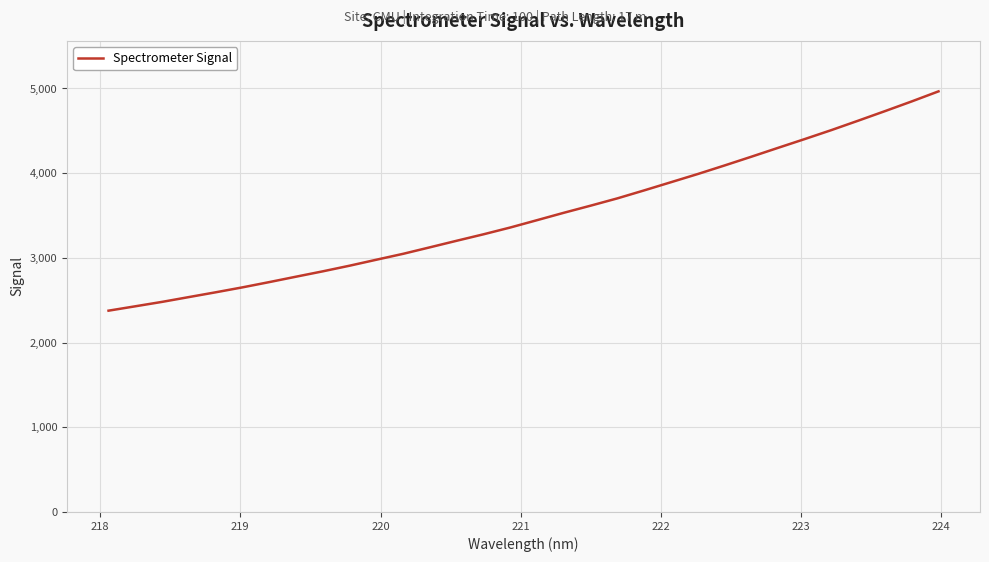

What is the greatest value displayed?

4966.2